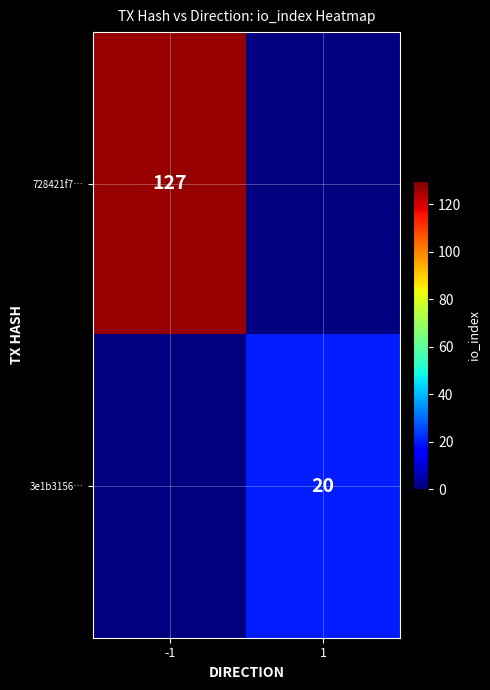

True or false: 3e1b3156… has a value of 32.8 at 1.

False